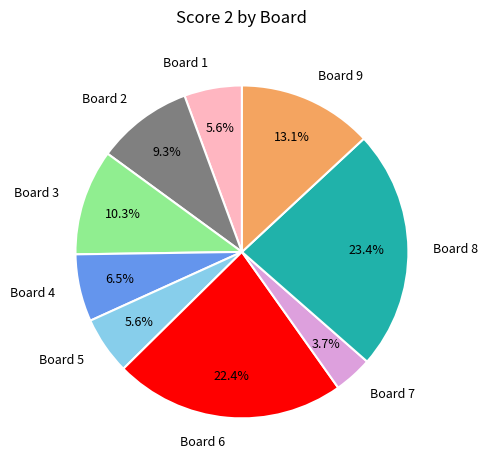

What is the smallest slice in the pie chart?

Board 7